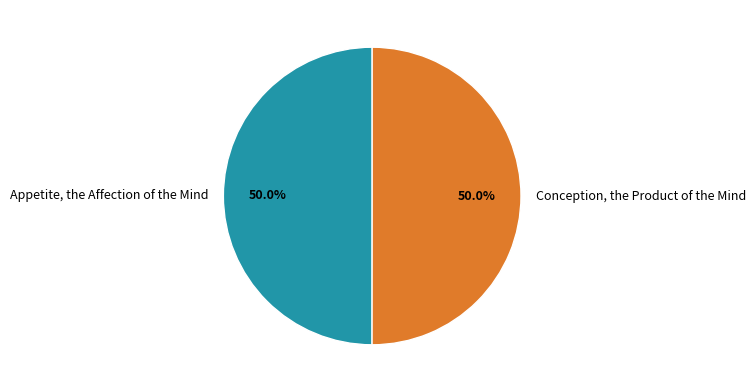

To the nearest percent, what portion does Conception, the Product of the Mind represent?

50%